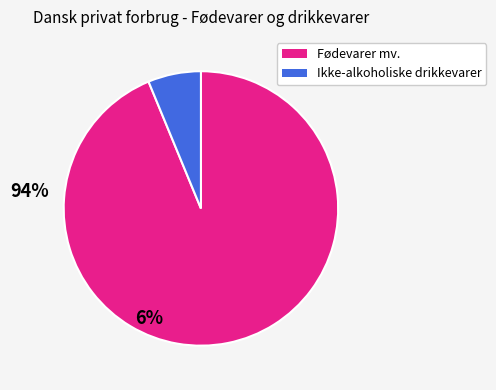

True or false: Ikke-alkoholiske drikkevarer accounts for 6% of the total.

True